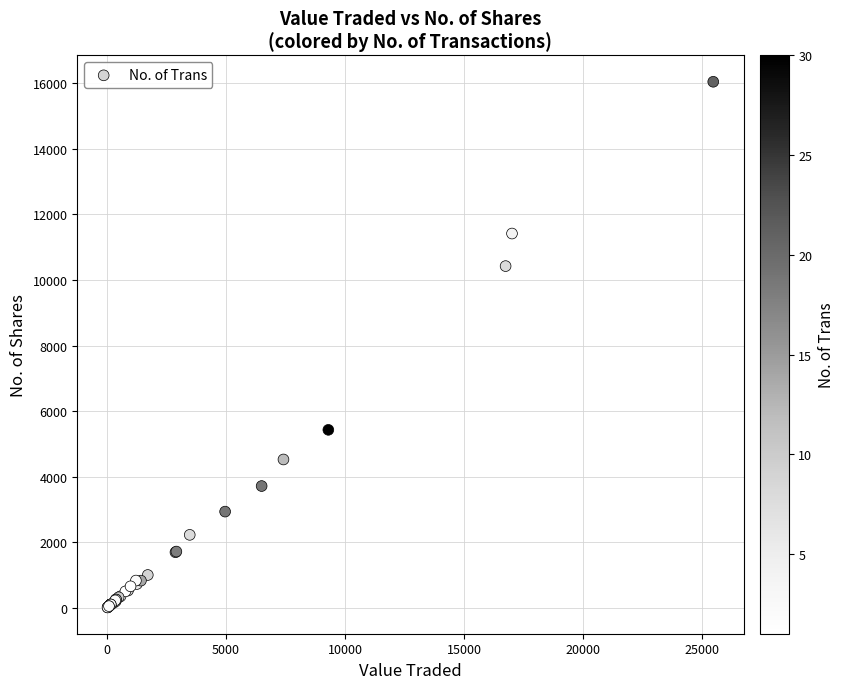

What Y value in the scatter plot is closest to 8030?

10425